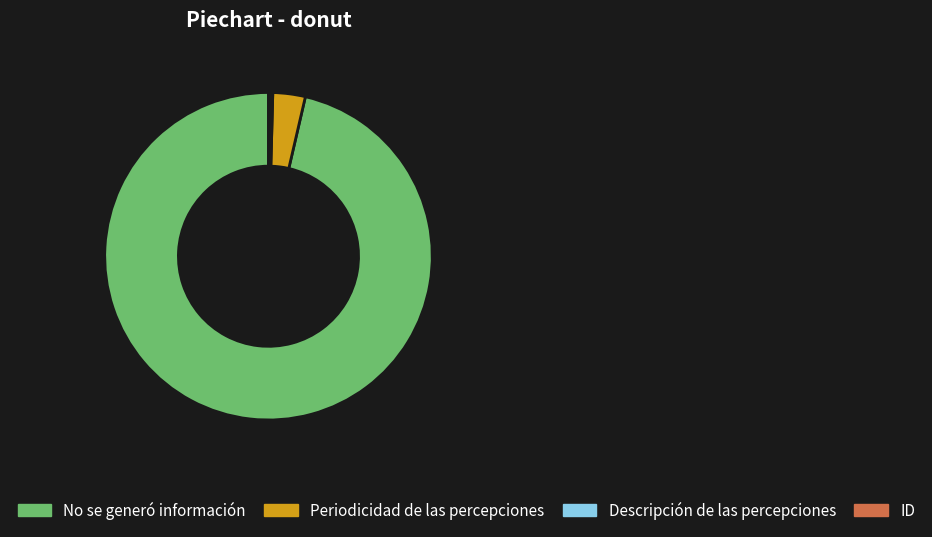

Is No se generó información the majority of the pie?

Yes